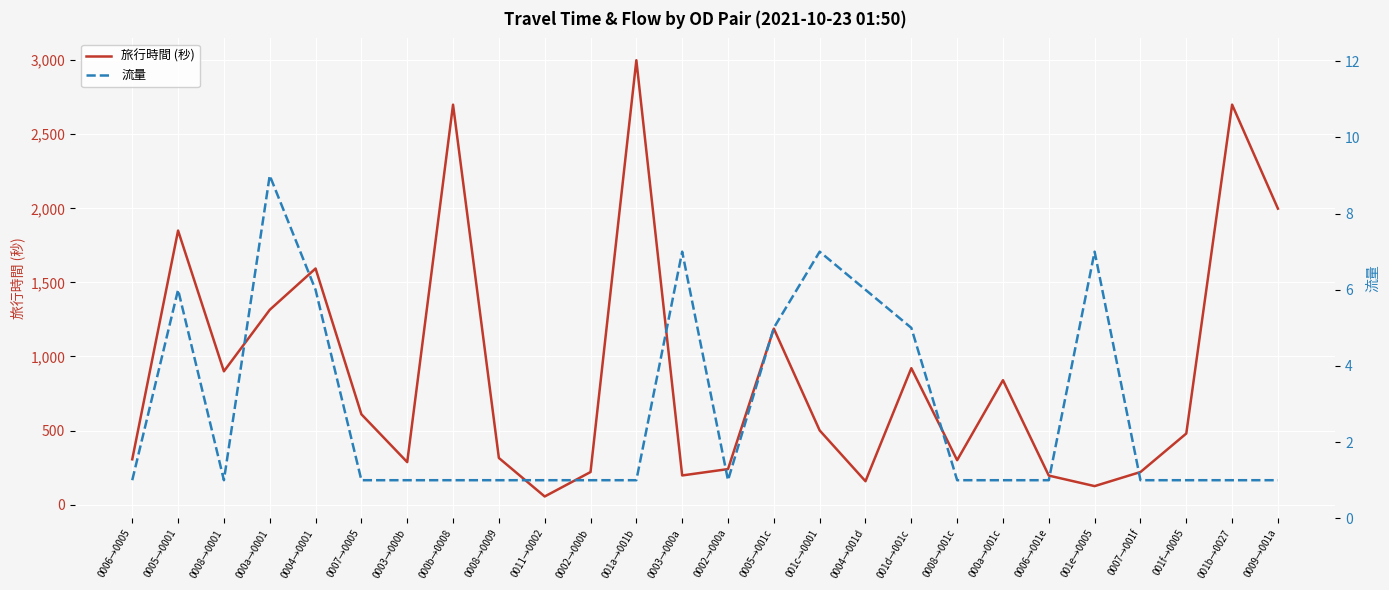

The value of 流量 at 0008→0009 is 1. True or false?

False